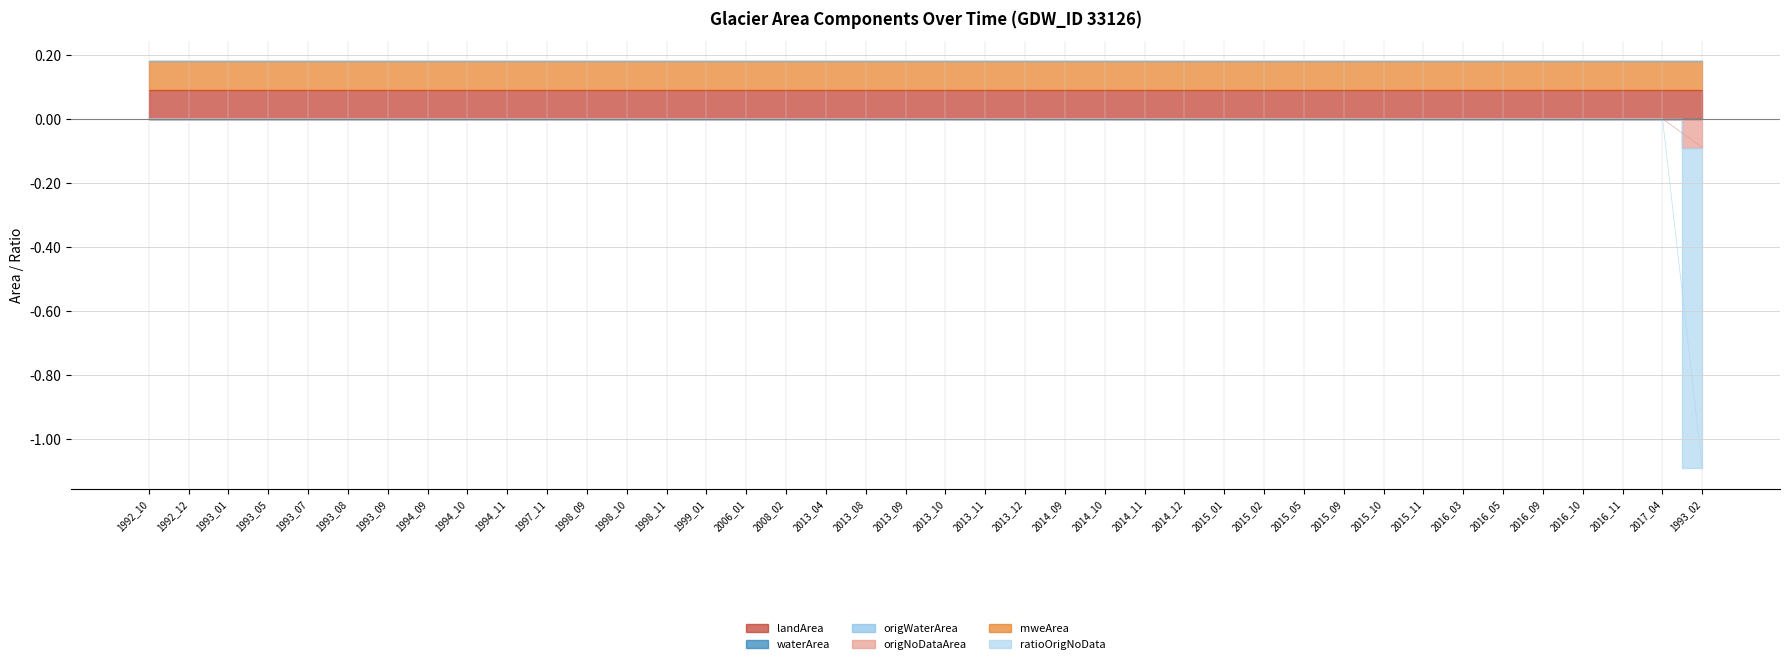

Between 1993_01 and 2013_04, which series saw the biggest shift?

landArea